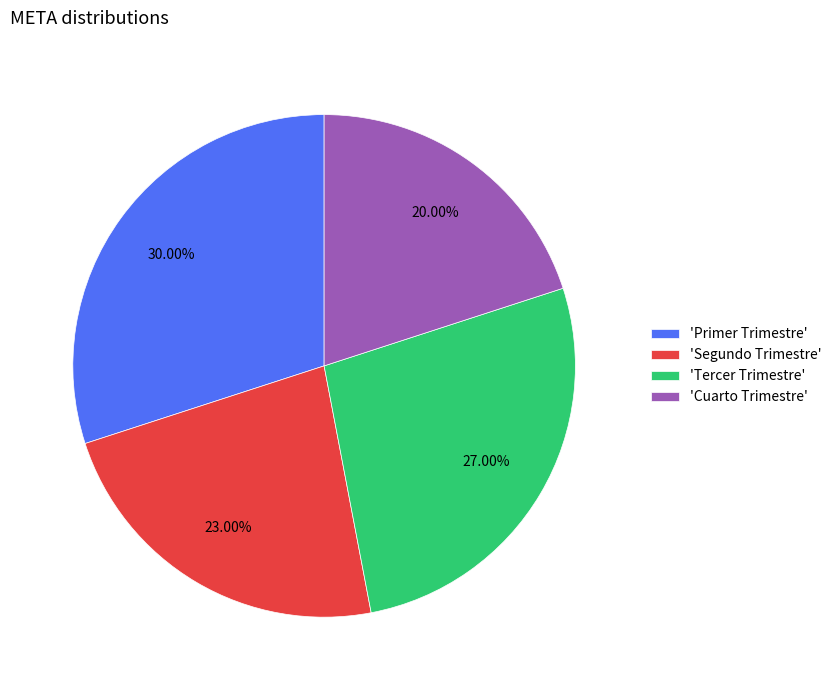

Do 'Primer Trimestre' and 'Tercer Trimestre' together represent more than half of the pie?

Yes